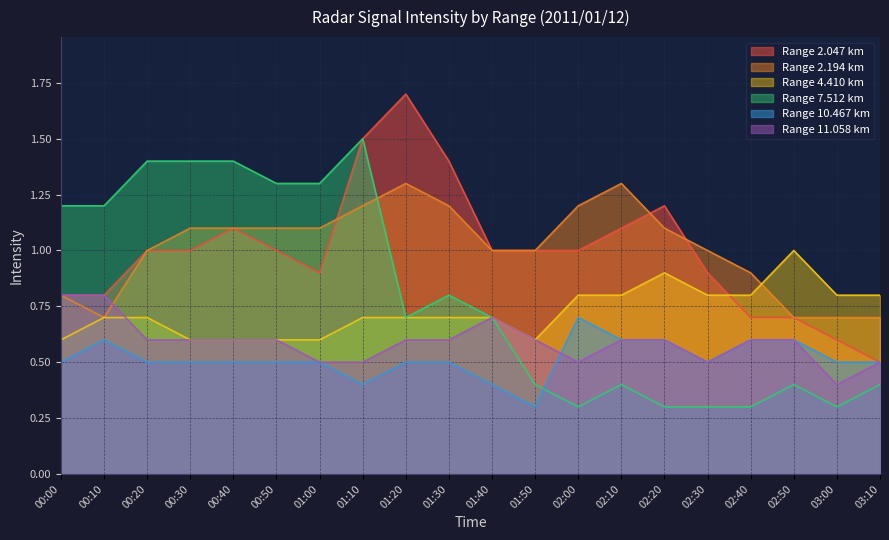

At which label is 11.058 closest to 0?

03:00